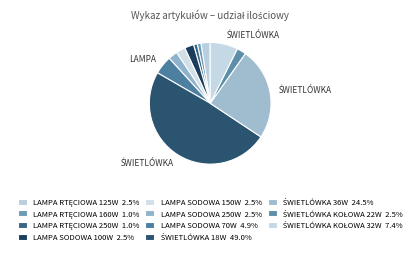

Is there a majority slice in this chart?

No